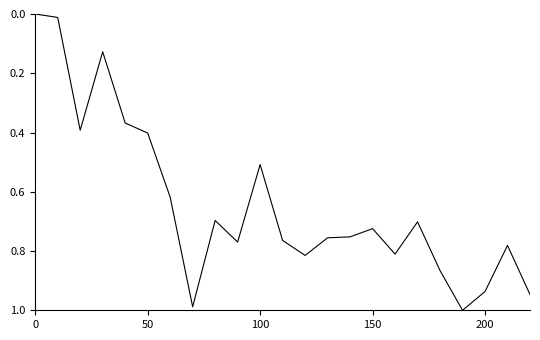

How many interior local peaks (higher than both neighbors) does the data have?

6